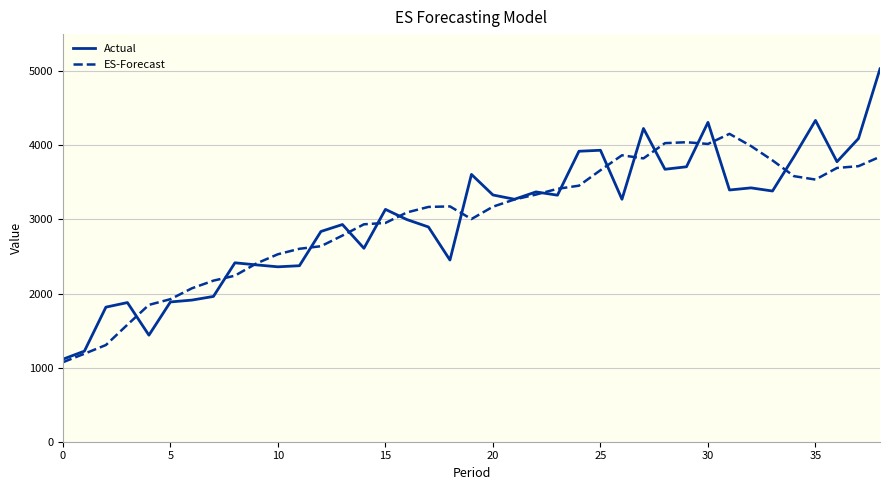

What is the greatest value displayed?

5031.5